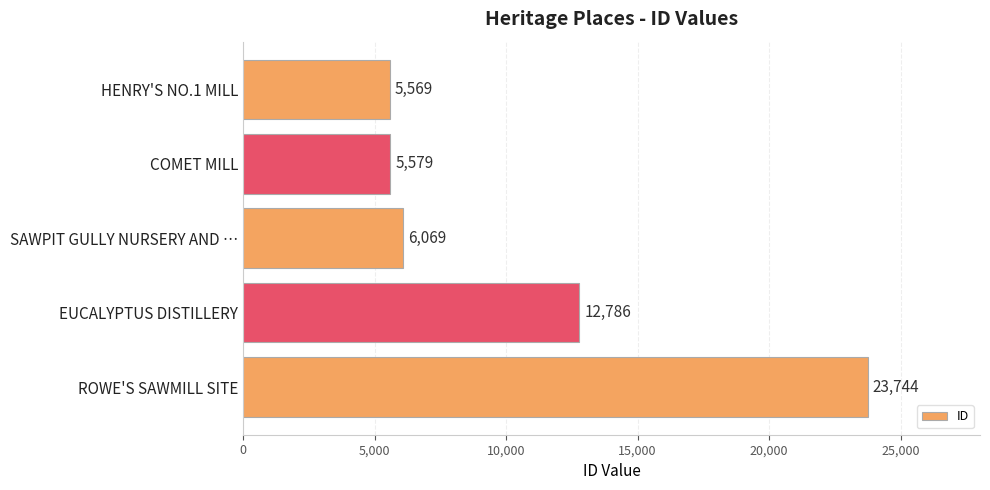

List the labels in order of value, smallest first.

HENRY'S NO.1 MILL, COMET MILL, SAWPIT GULLY NURSERY AND …, EUCALYPTUS DISTILLERY, ROWE'S SAWMILL SITE